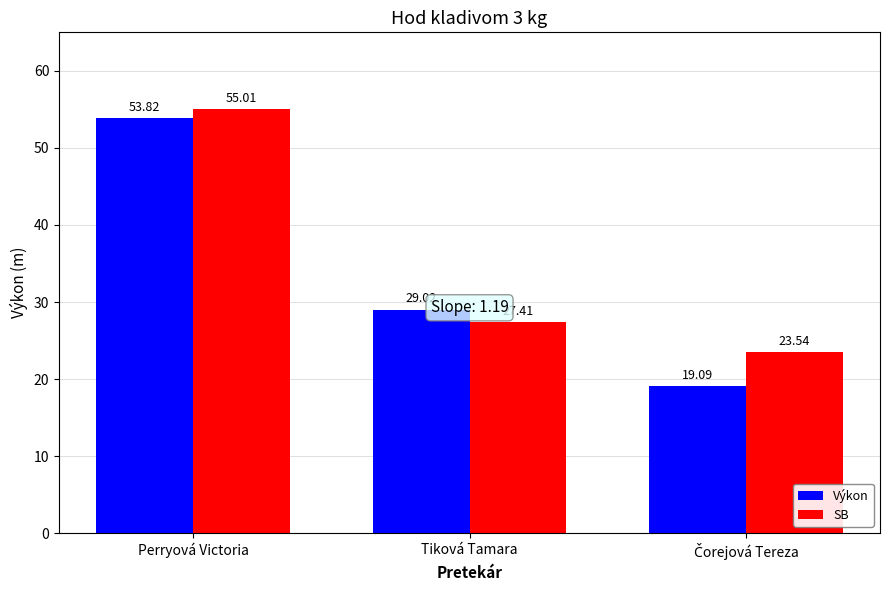

What is the sum of all SB values?

106.0